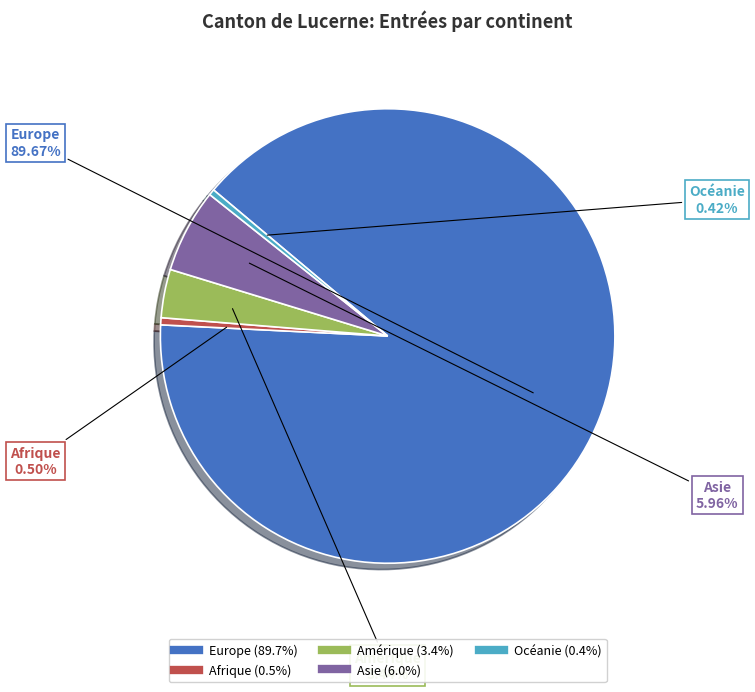

To the nearest percent, what is the average slice percentage?

20%